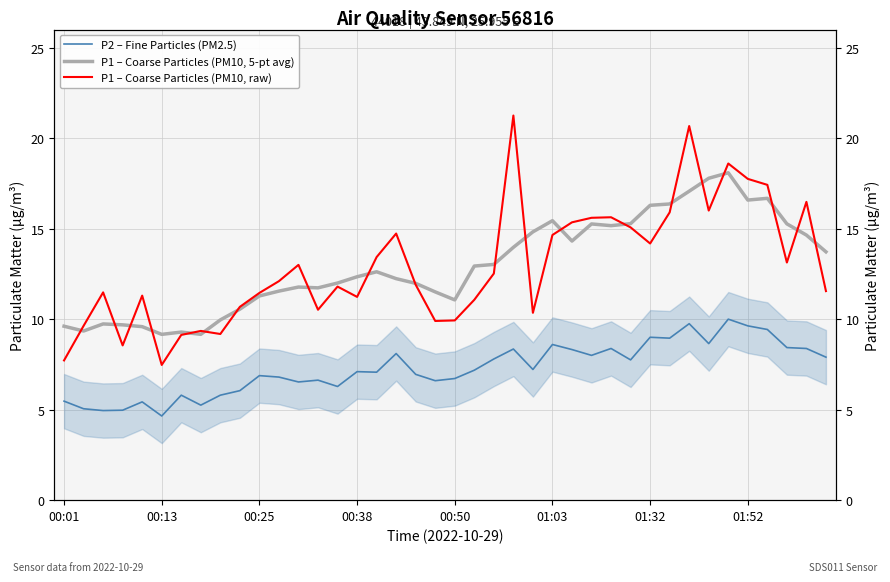

At 36, list the series in order from largest to smallest.

P1 – Coarse Particles (PM10, raw), P1 – Coarse Particles (PM10, 5-pt avg), P2 – Fine Particles (PM2.5)